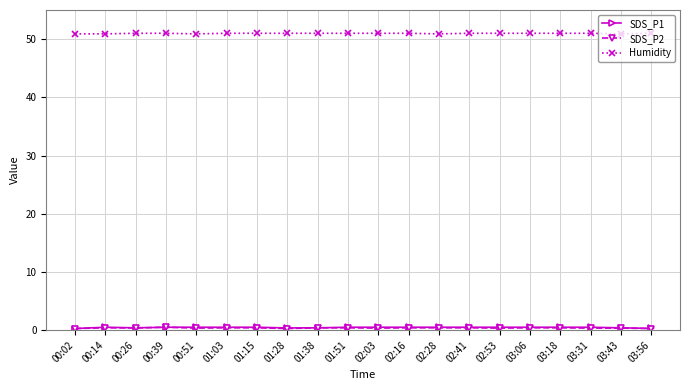

What is the difference between the highest and lowest values at 02:28?

50.5